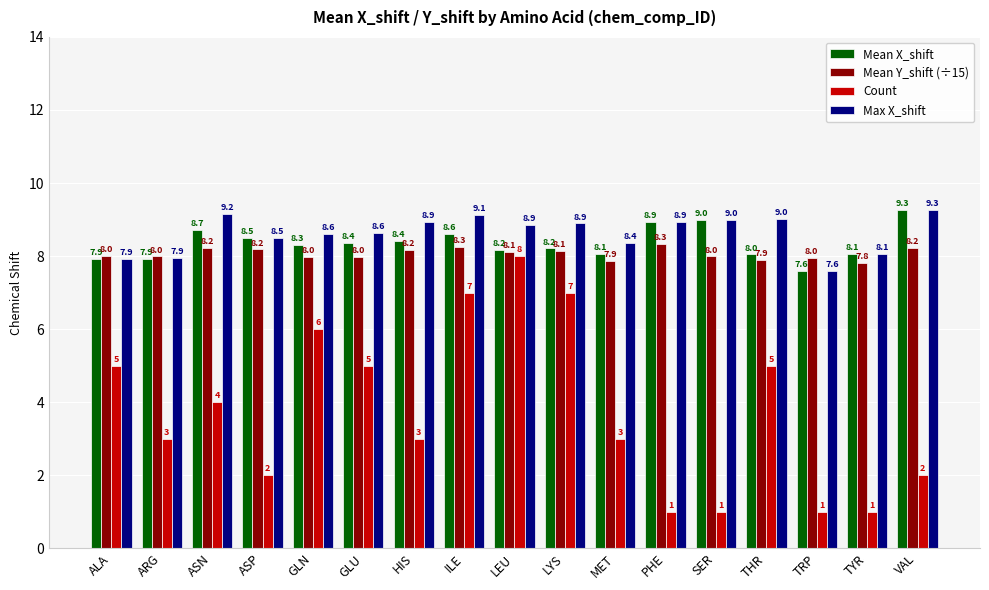

How many data points in Max X_shift are less than 8?

3